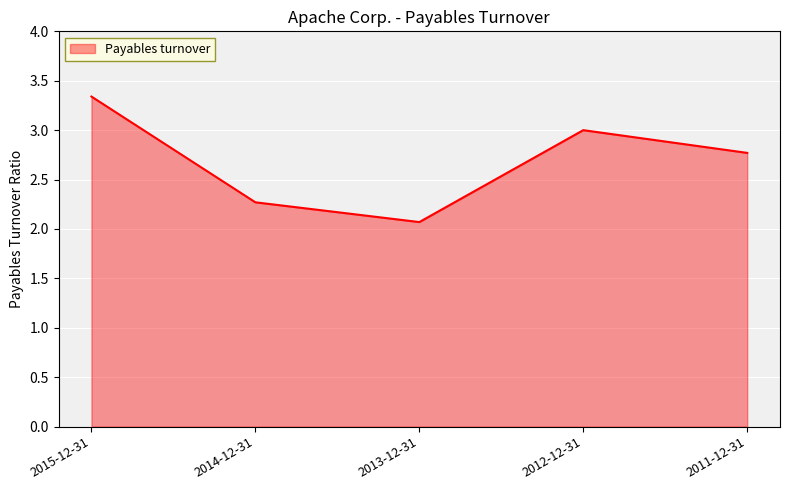

Where is the data nearest to the value 2?

2013-12-31